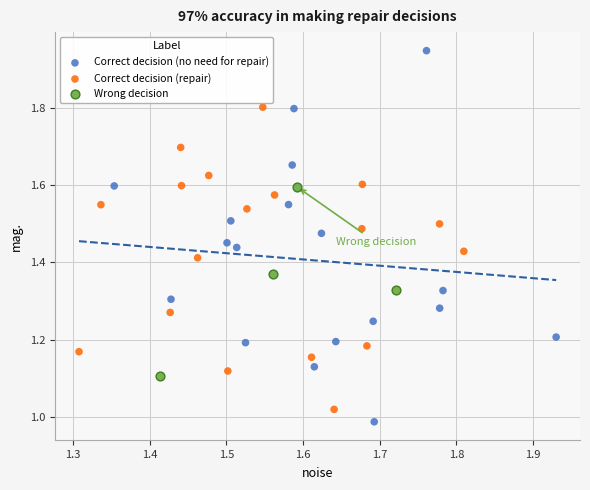

Which series has the largest Y range (max minus min)?

Correct decision (no need for repair)